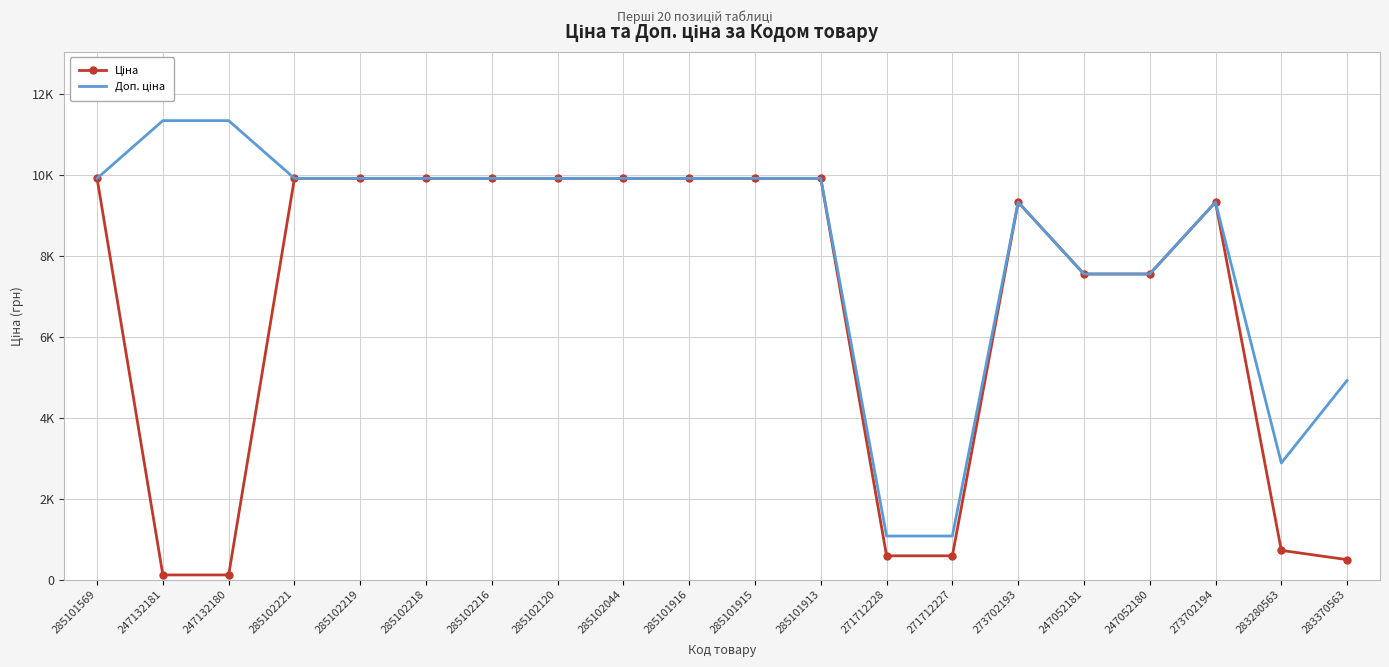

True or false: Ціна and Доп. ціна intersect in this chart.

False